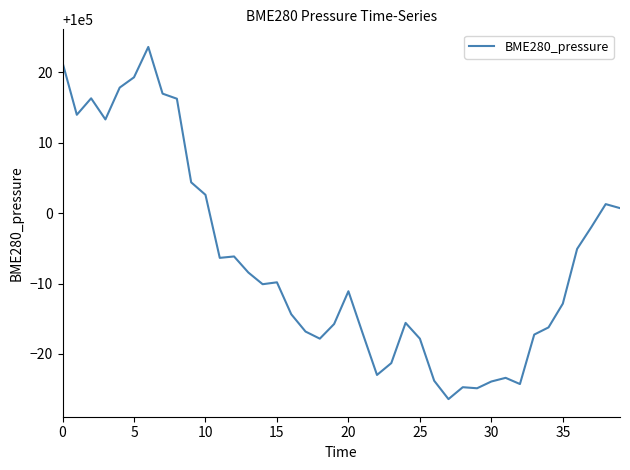

What is the greatest value displayed?

100023.6